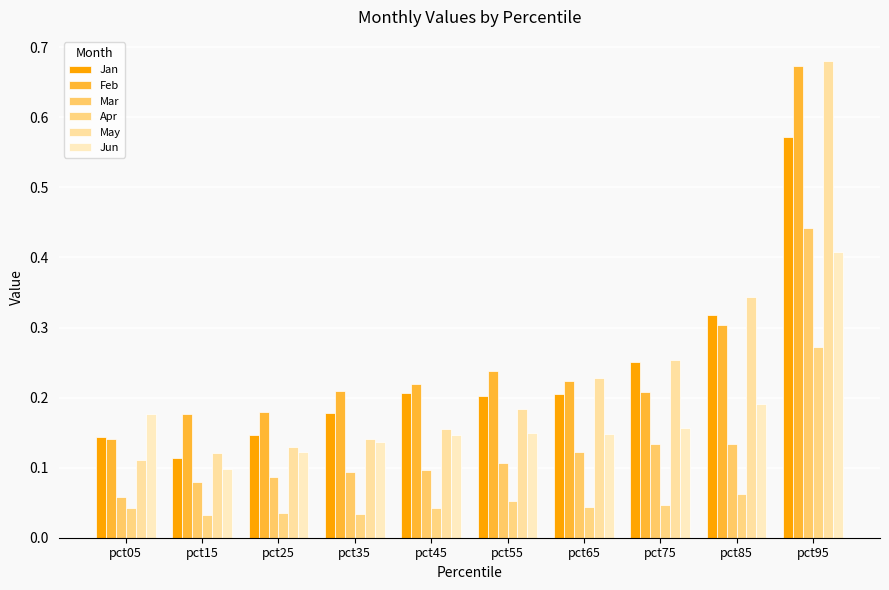

Are the bars horizontal?

No